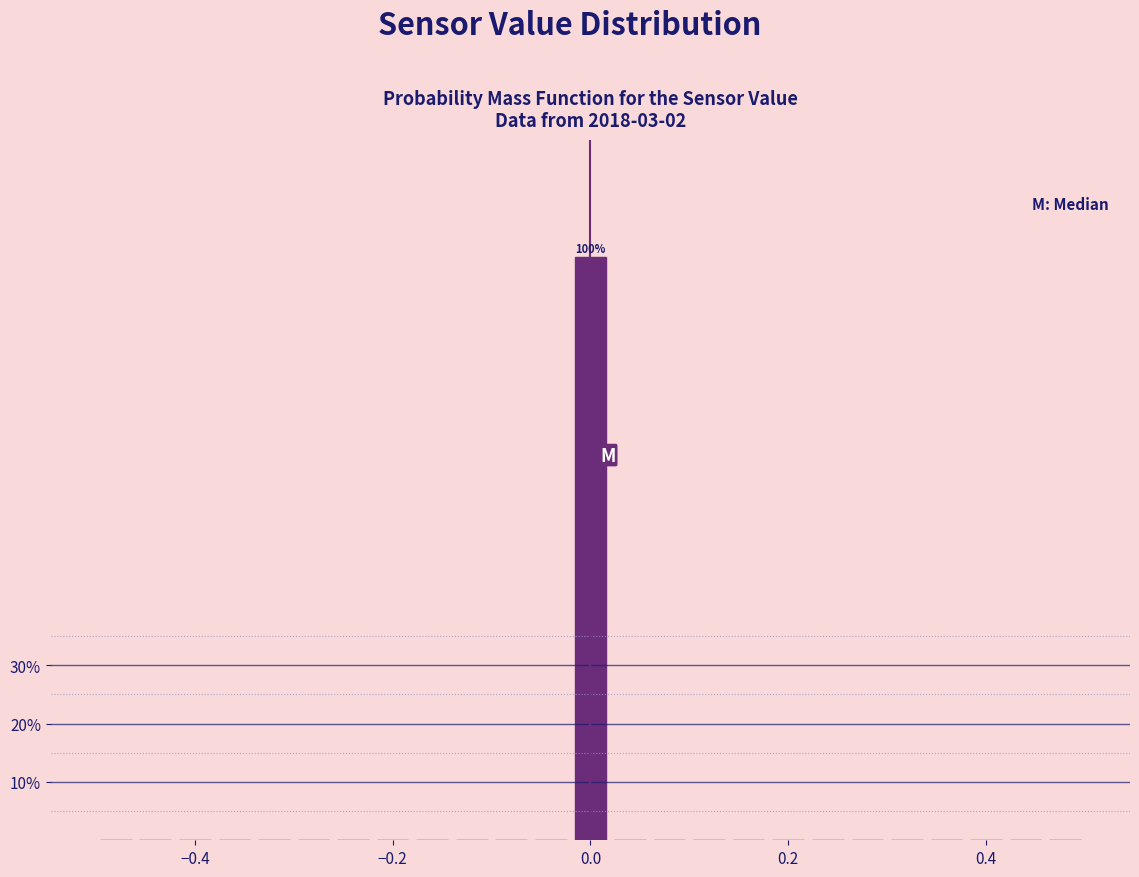

Around what value on the x-axis is the tallest bar? Give the approximate position of its centre, as read against the axis.

0.00